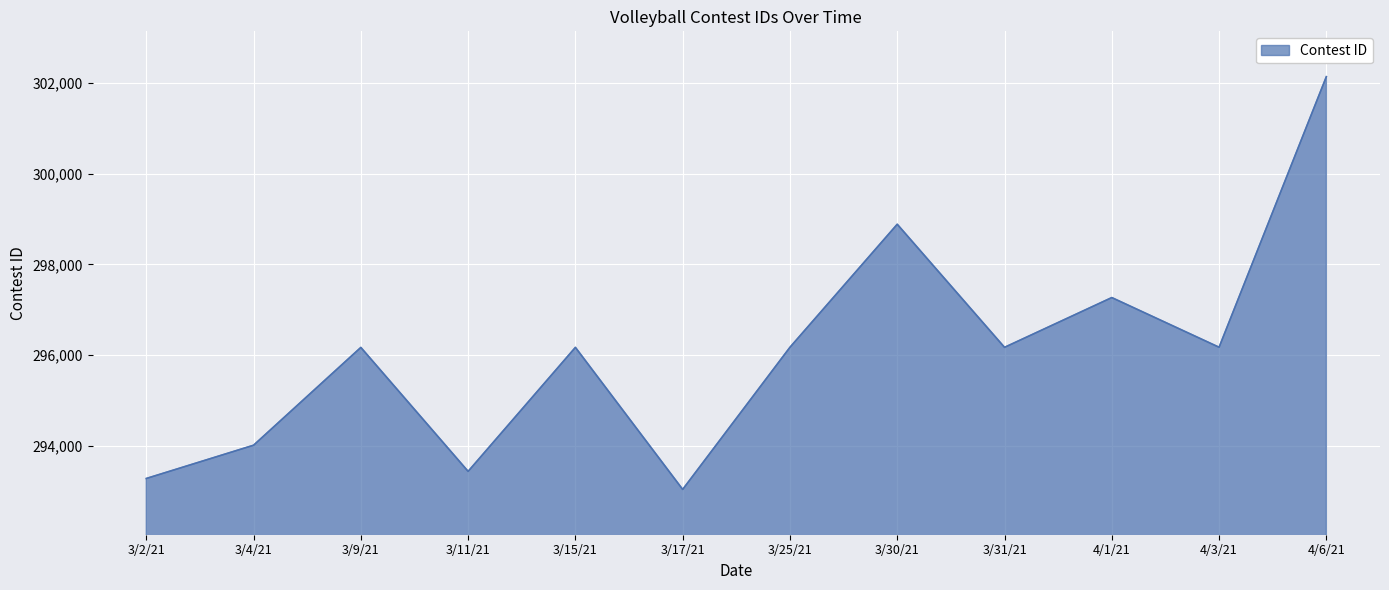

What is the approximate value at 3/9/21, to the nearest 50?

296150